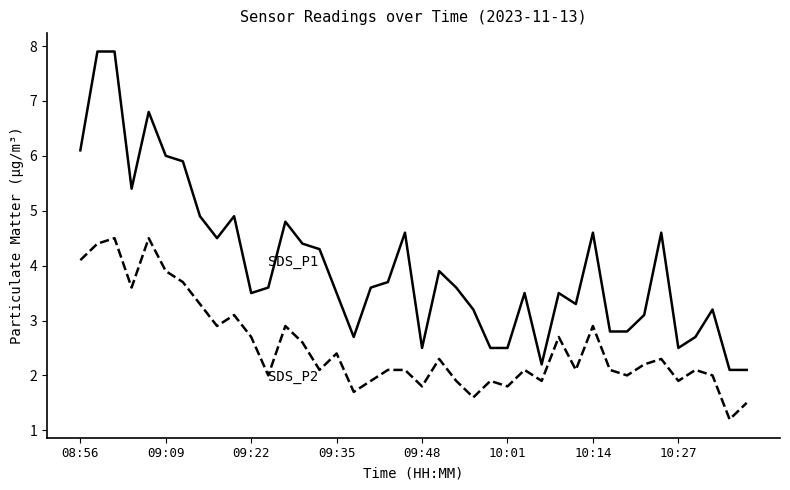

What is the maximum value shown in the chart?

7.9